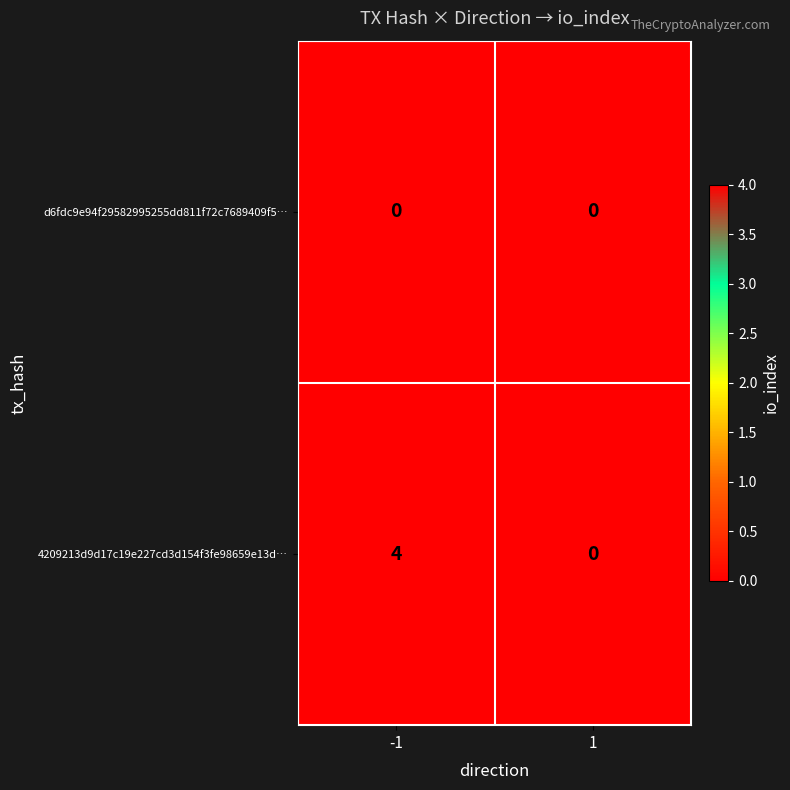

Is it true that 4209213d9d17c19e227cd3d154f3fe98659e13d… equals 0 at 1?

True